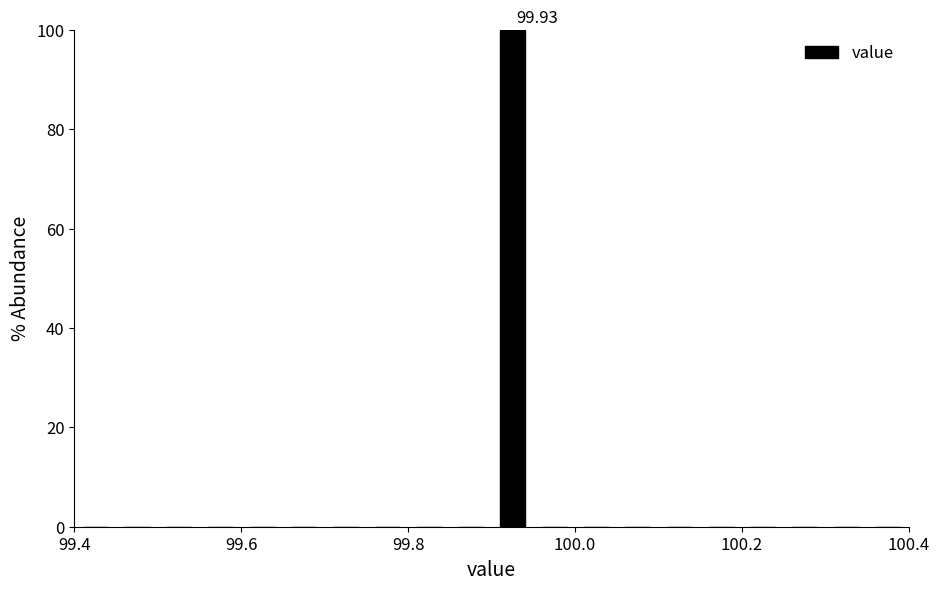

Read against the x-axis, roughly where is the centre of the tallest bar?

99.92